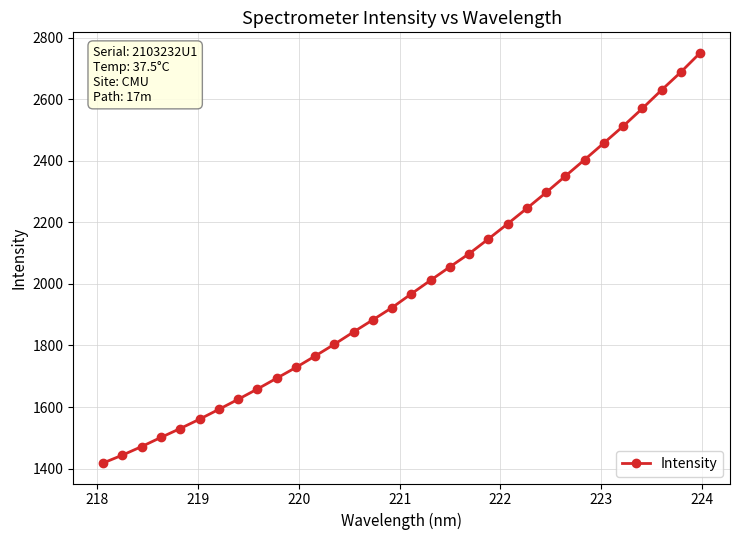

What is the greatest value displayed?

2750.6